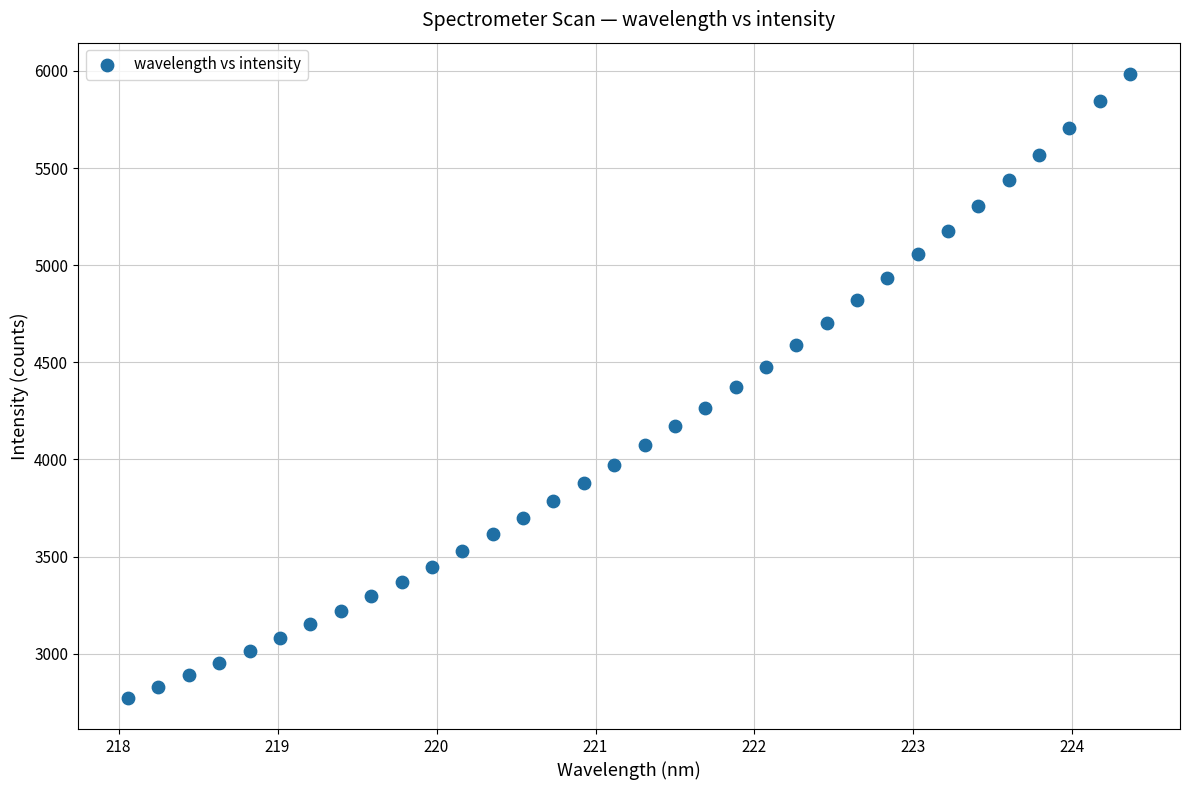

What is the range of Y values (max minus min)?

3211.5